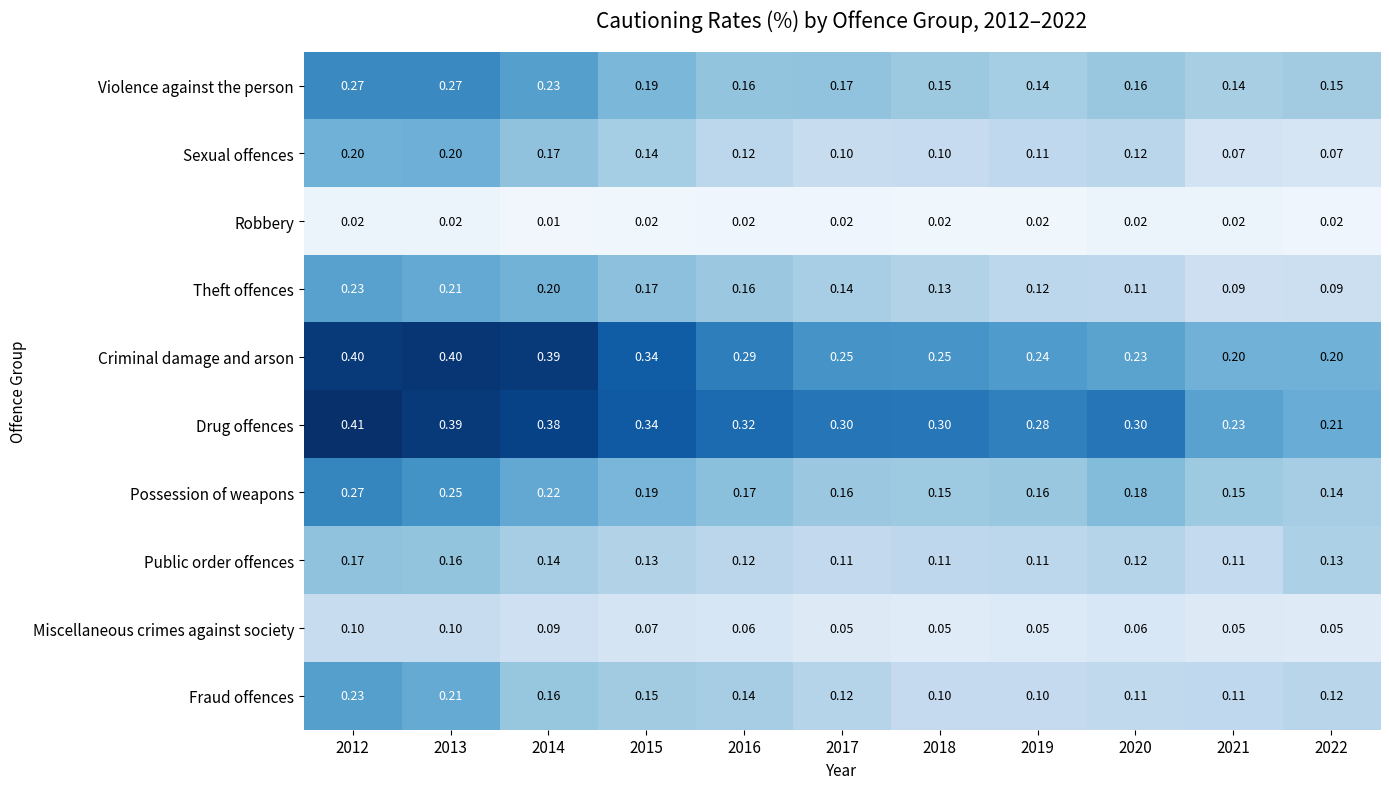

Which series changed the most between 2012 and 2018?

Criminal damage and arson